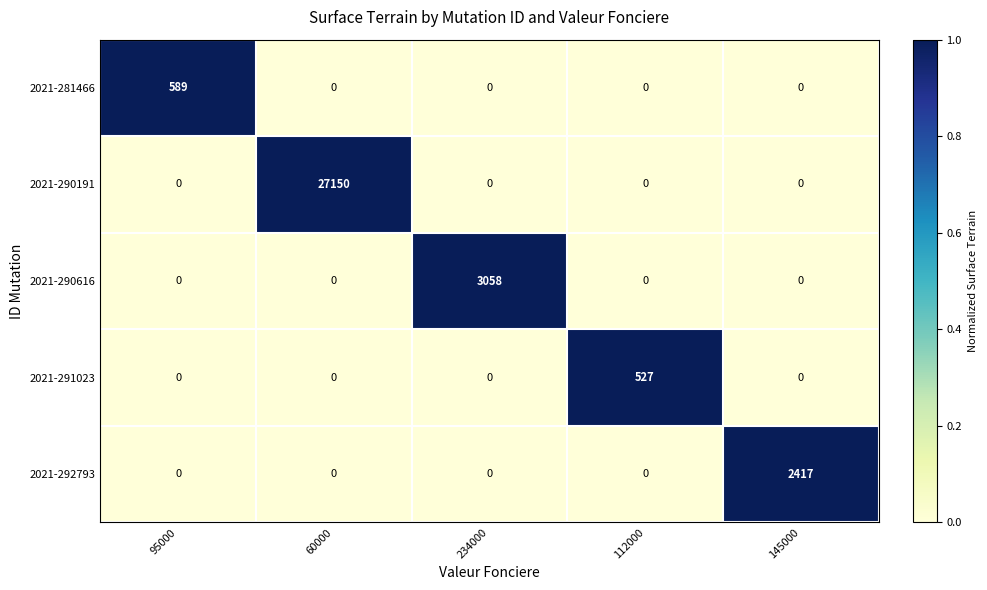

The 2021-292793 series shows 3450 at 145000. True or false?

False